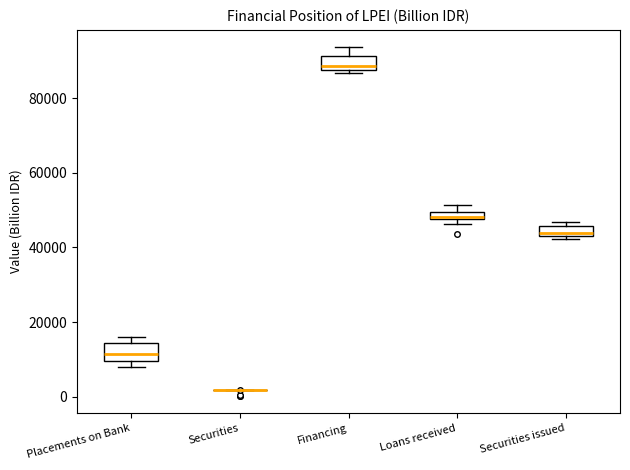

Where is the upper edge of the box for Loans received on the y-axis? The values are not printed on the chart, so give them approximately, as read against the axis.

50000